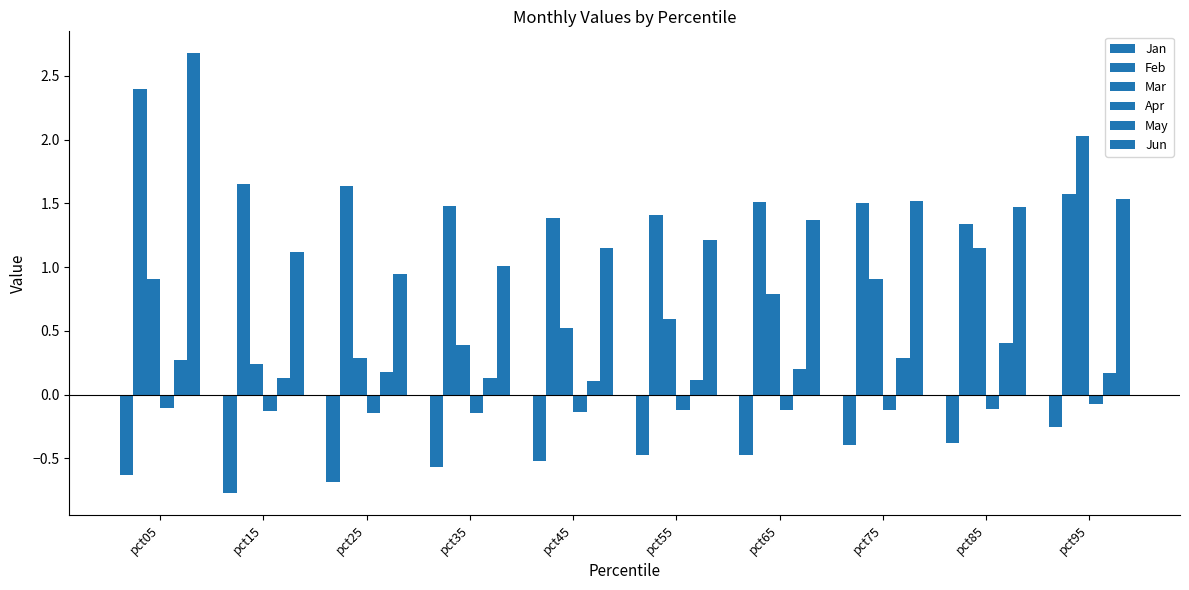

How many groups of bars are there?

10